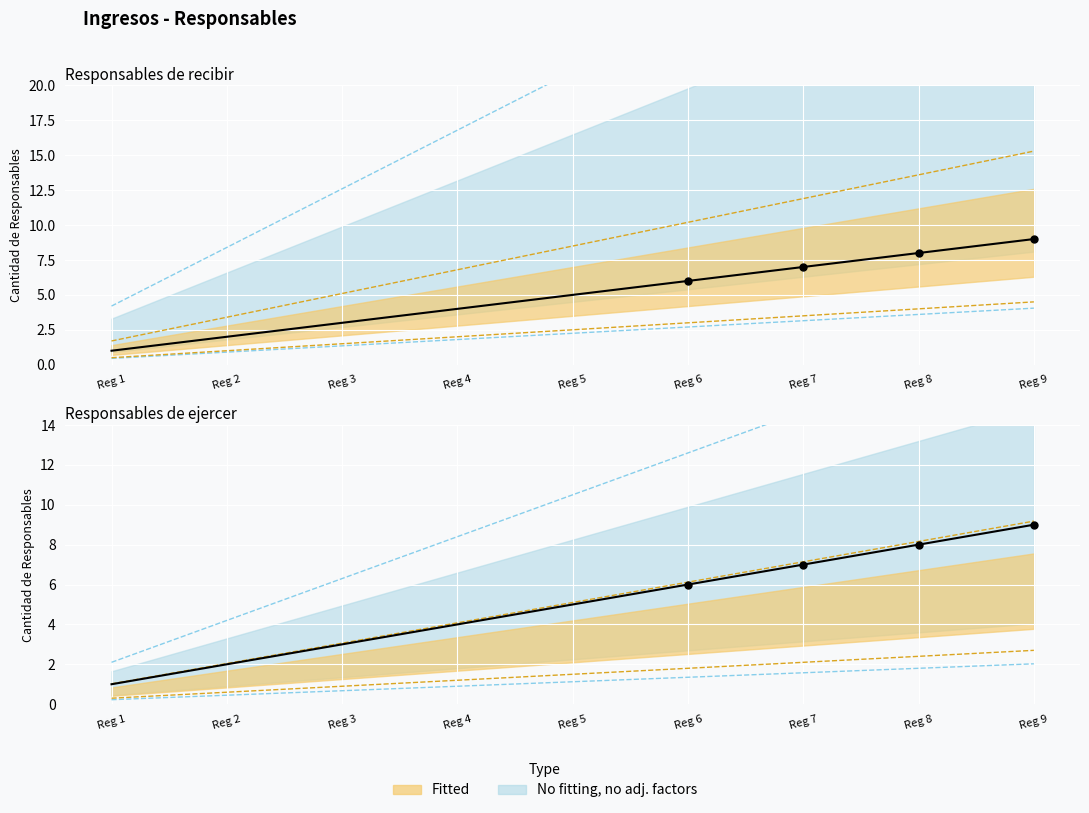

Between Reg 2 and Reg 3, which is larger?

Reg 3